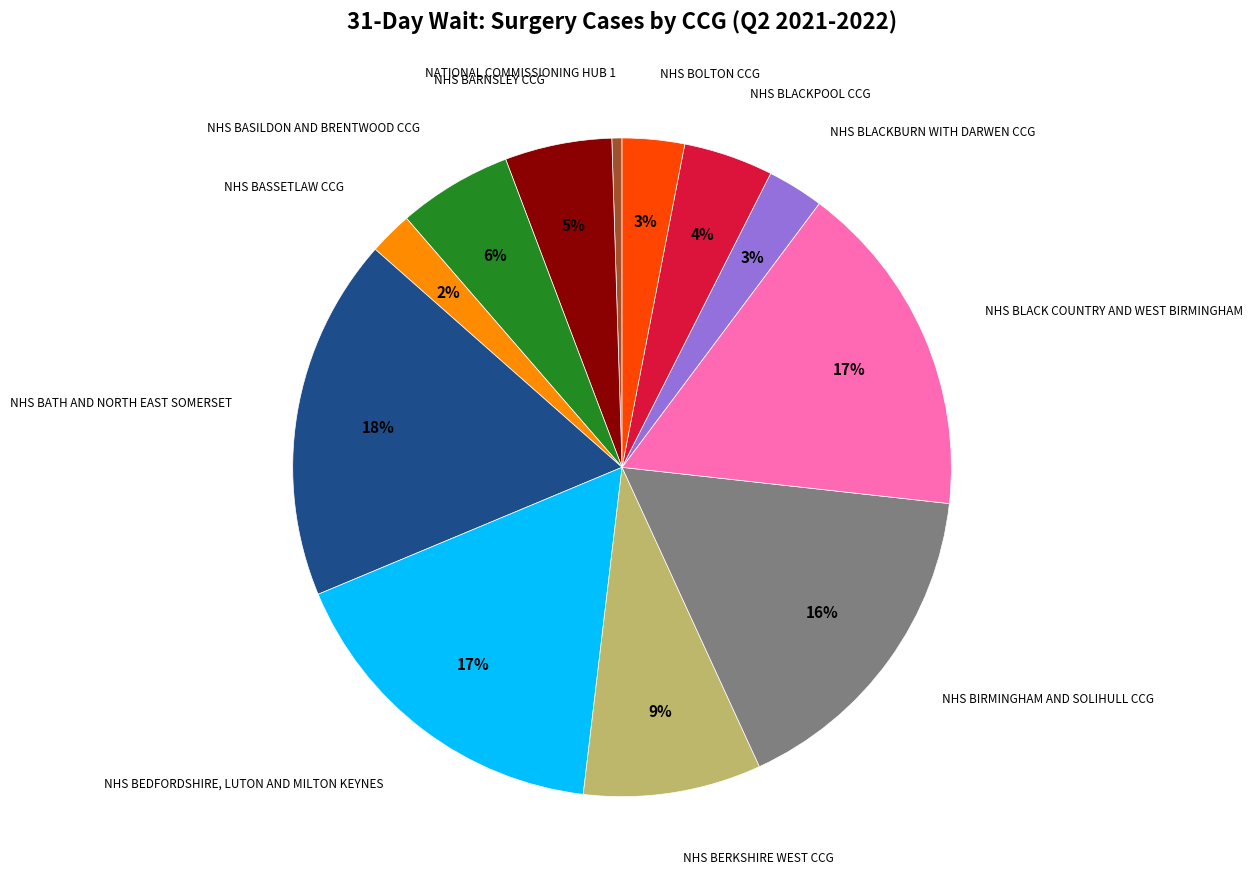

Is there a majority slice in this chart?

No